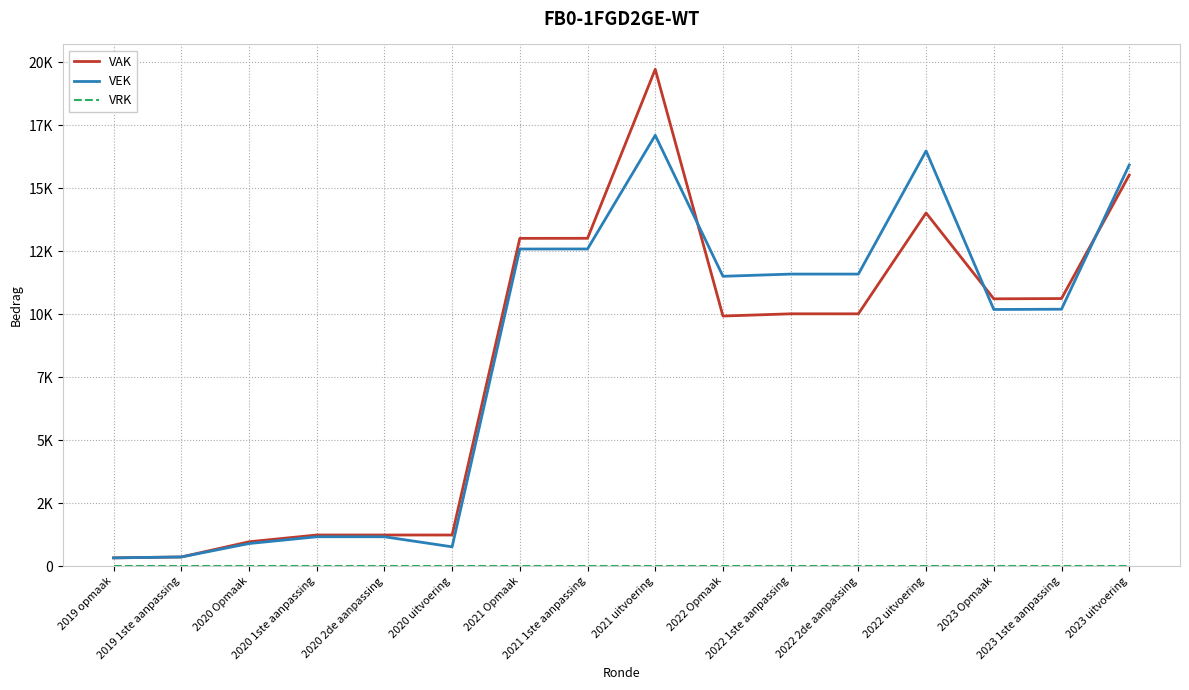

Does the chart have visible grid lines?

Yes